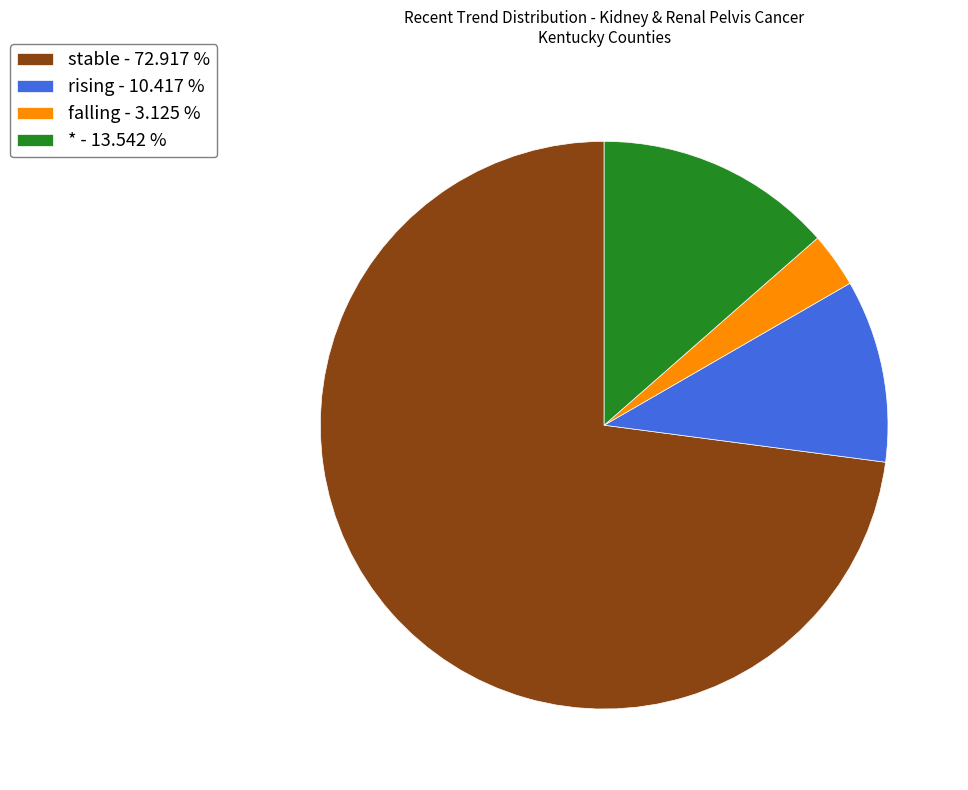

Which category has the smallest portion of the pie?

falling